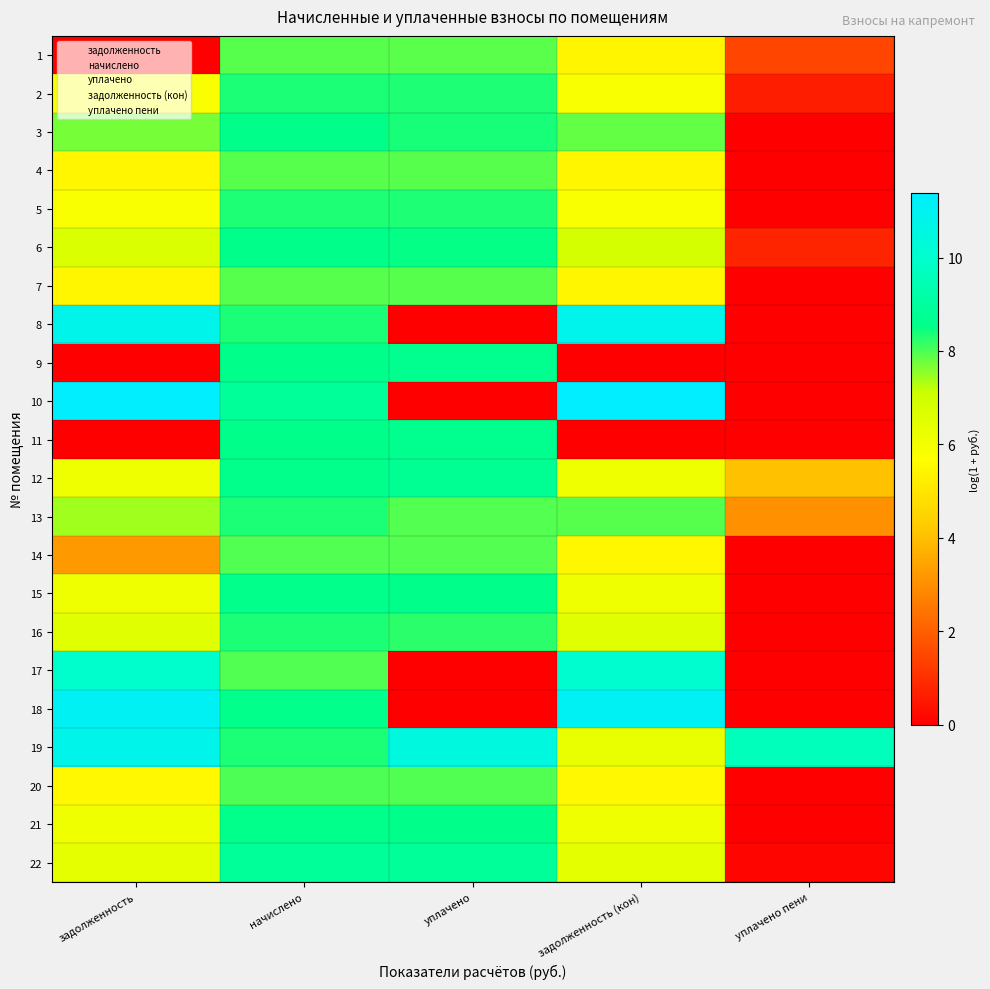

At how many categories does at least one series exceed 1?

5